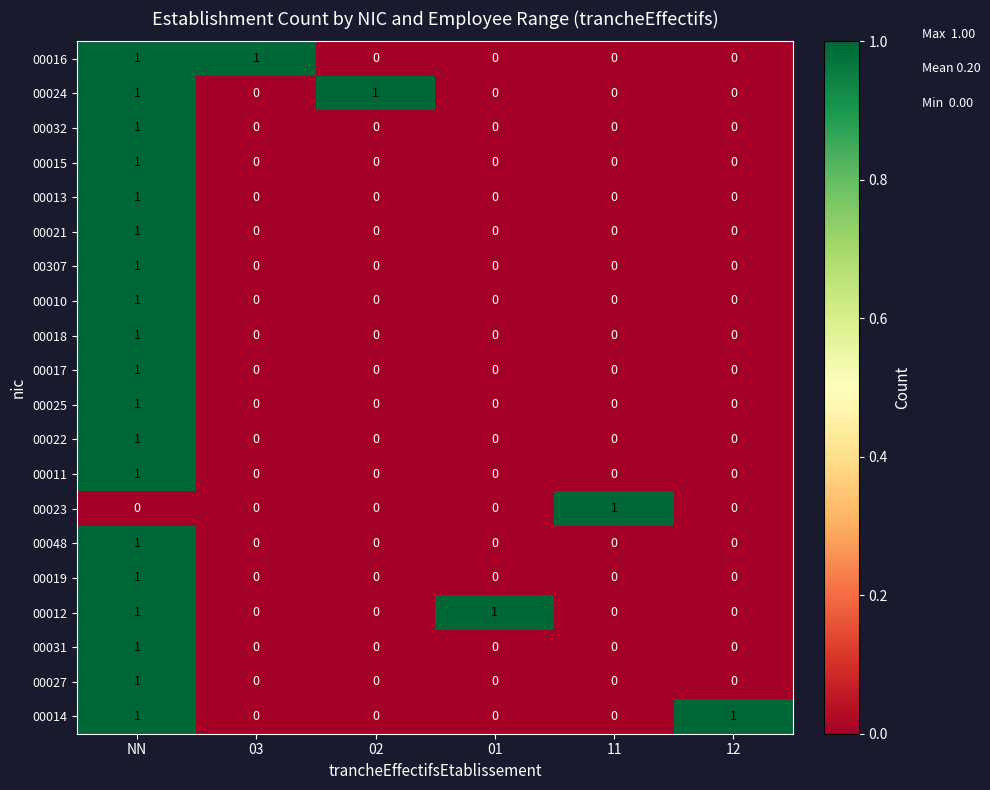

The 00023 series shows 0 at 02. True or false?

True